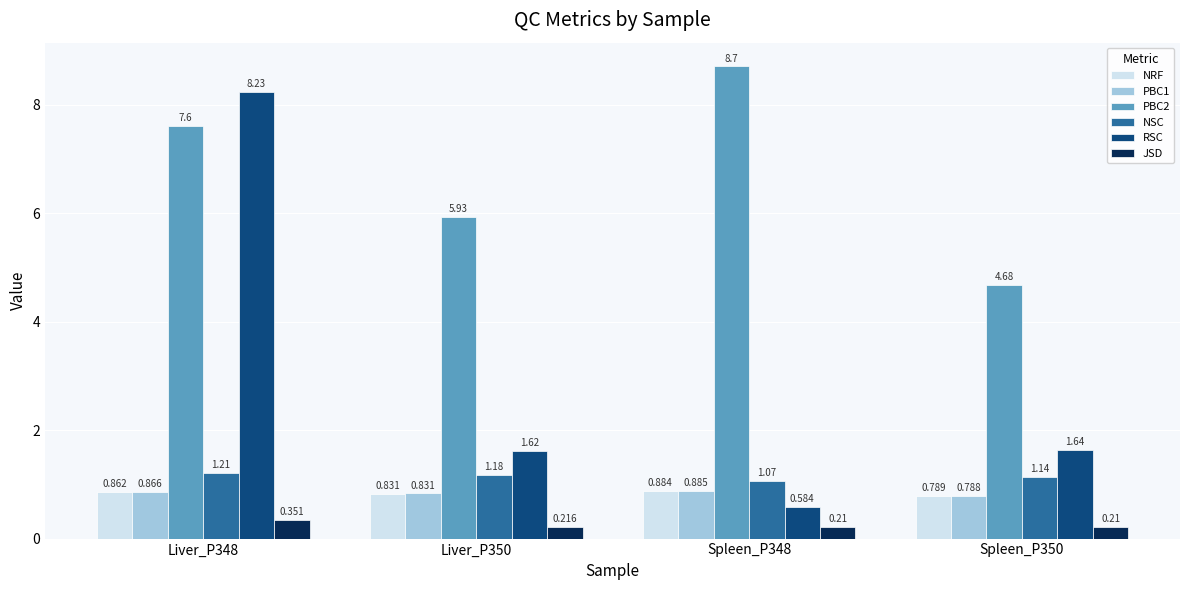

What is the difference between the second highest and second lowest values in the PBC2 series?

1.7